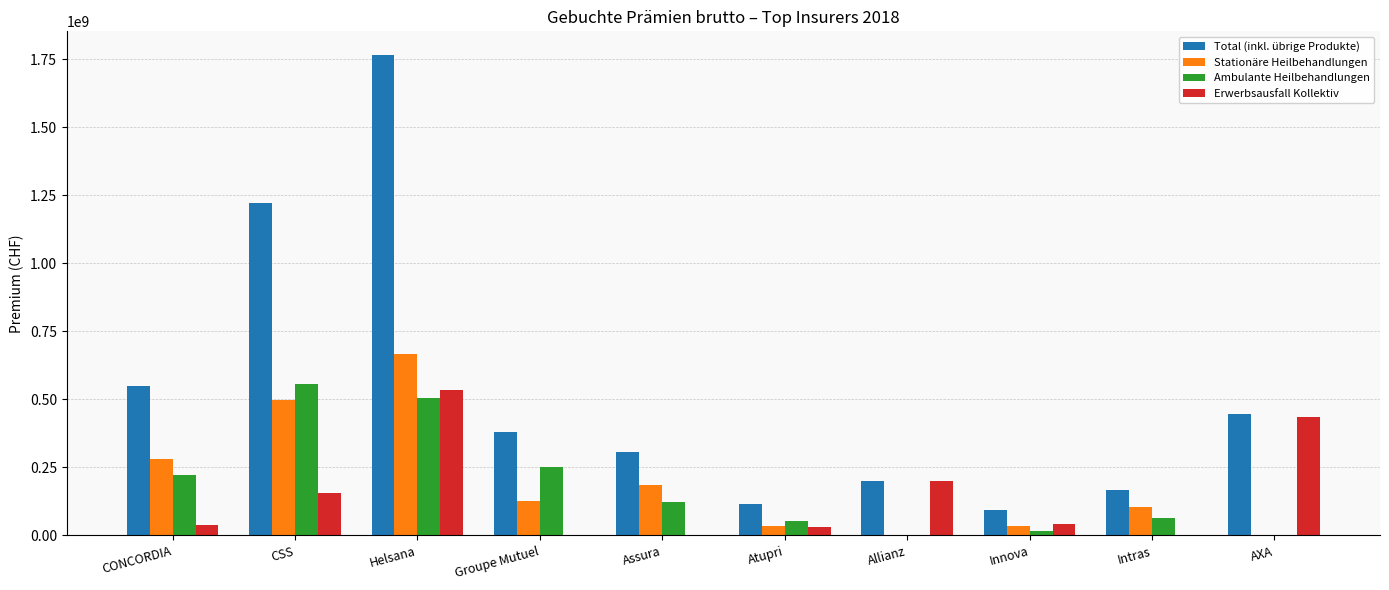

Is the value of Ambulante Heilbehandlungen at Helsana greater than the value of Erwerbsausfall Kollektiv at Helsana?

No